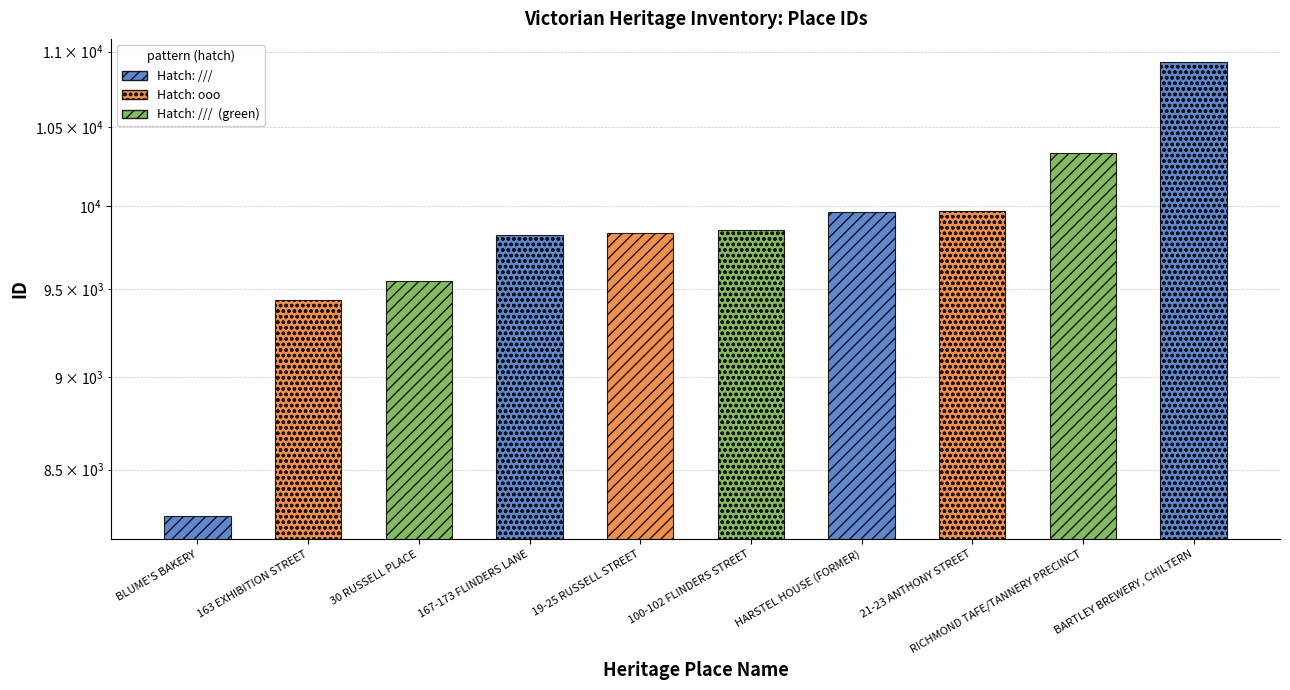

Are the bars grouped side by side (vs. stacked)?

No